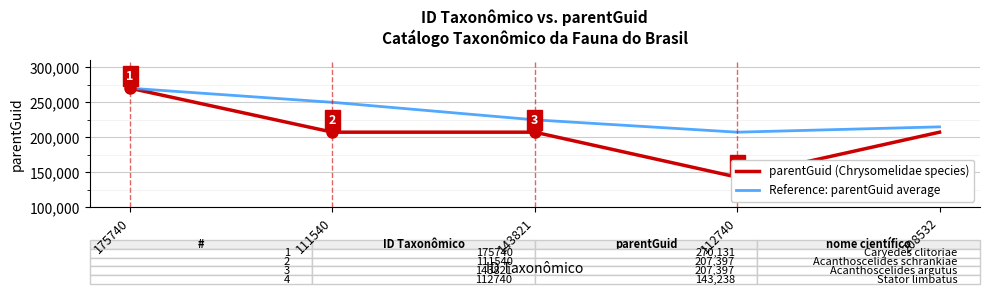

At which label does Reference: parentGuid average reach its minimum?

112740